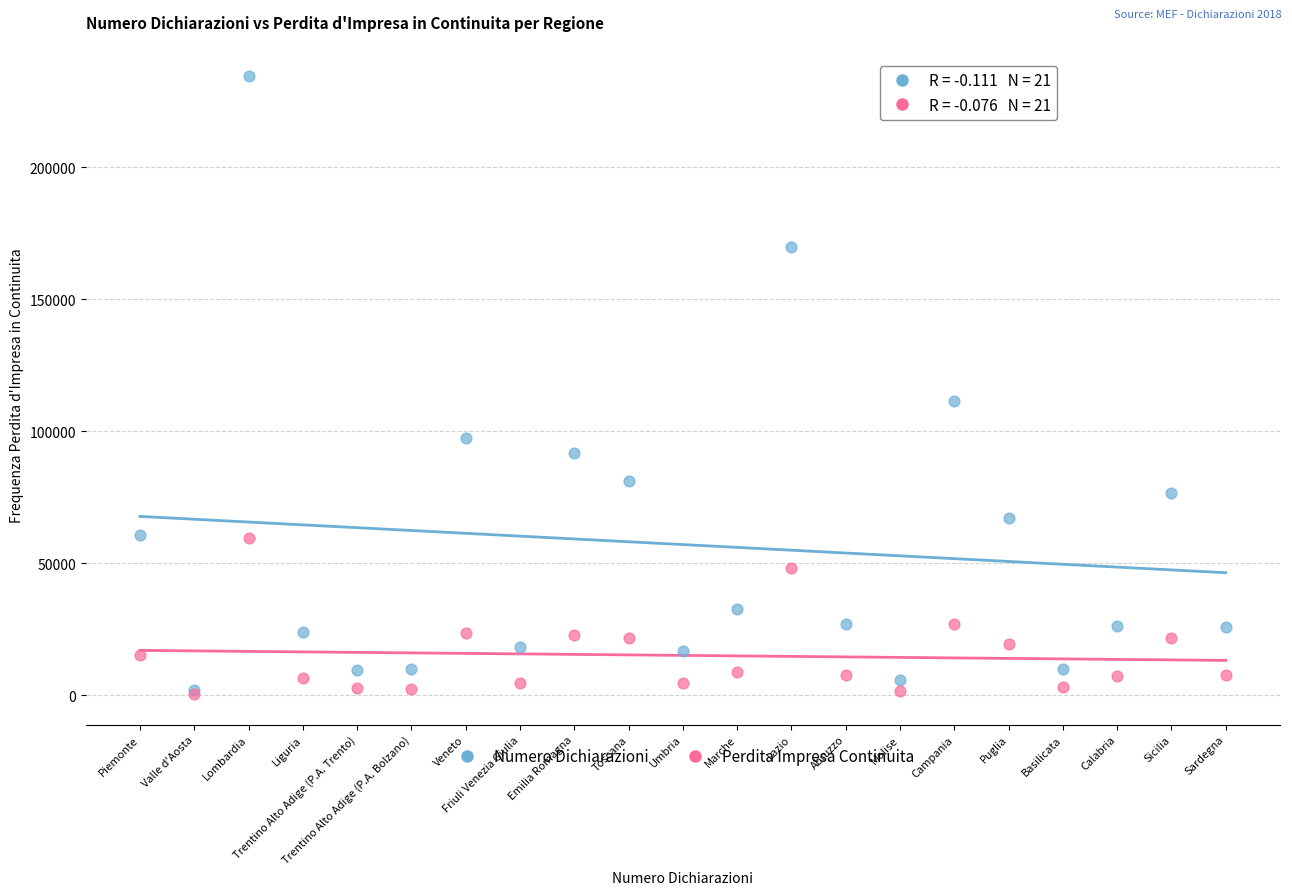

Across all series, what Y value is closest to 117670?

111497